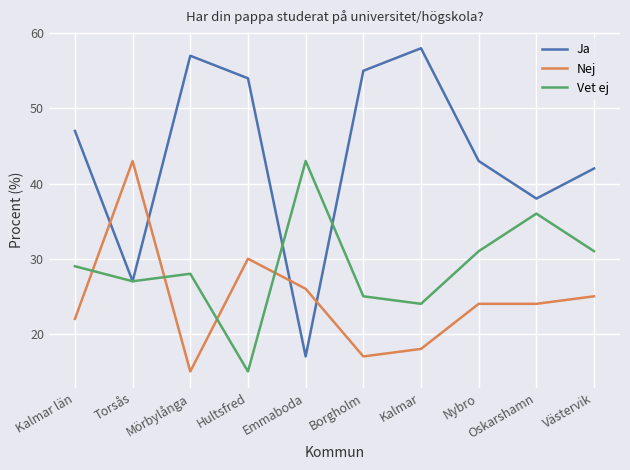

What is the difference between the maximum and second lowest values in the Nej series?

26